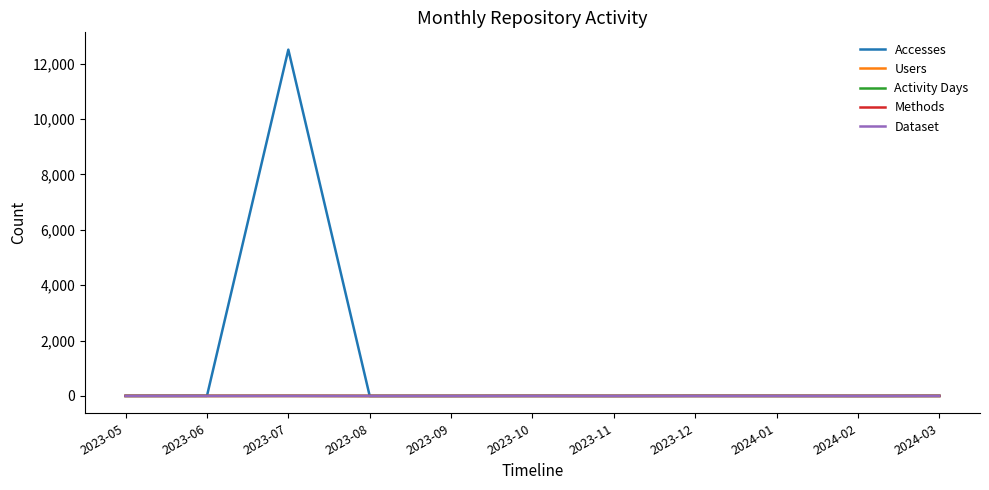

What is the highest value of the Dataset series?

1